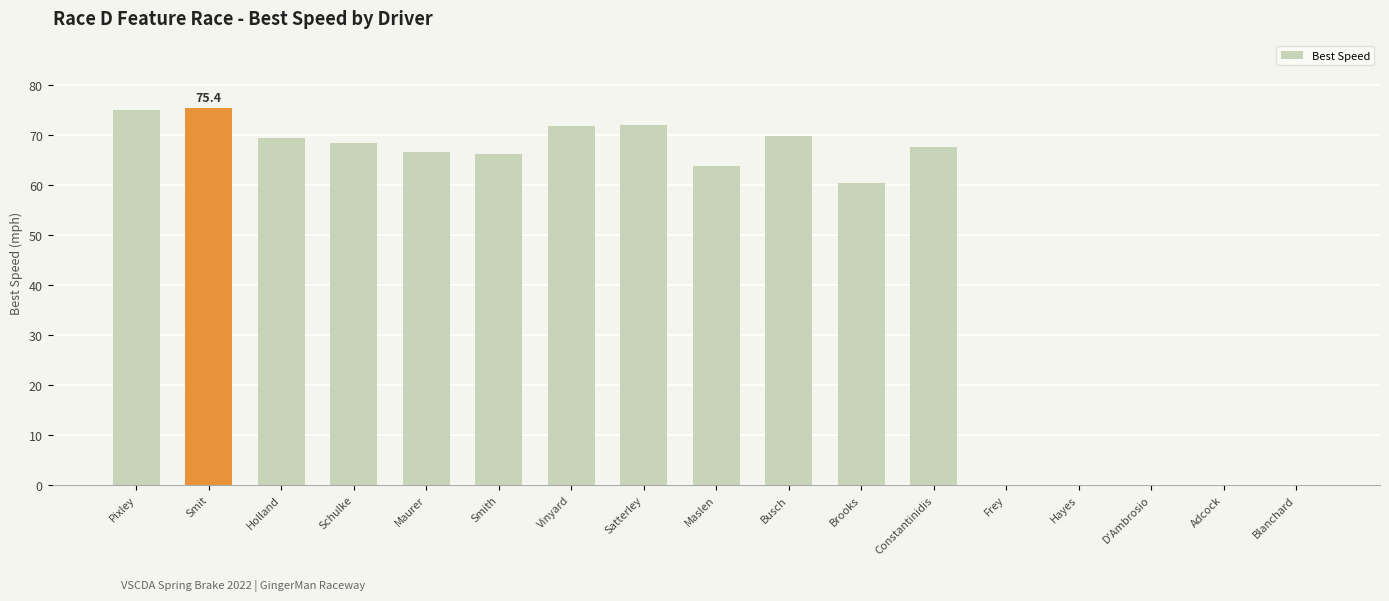

Between Adcock and Busch, which is larger?

Busch